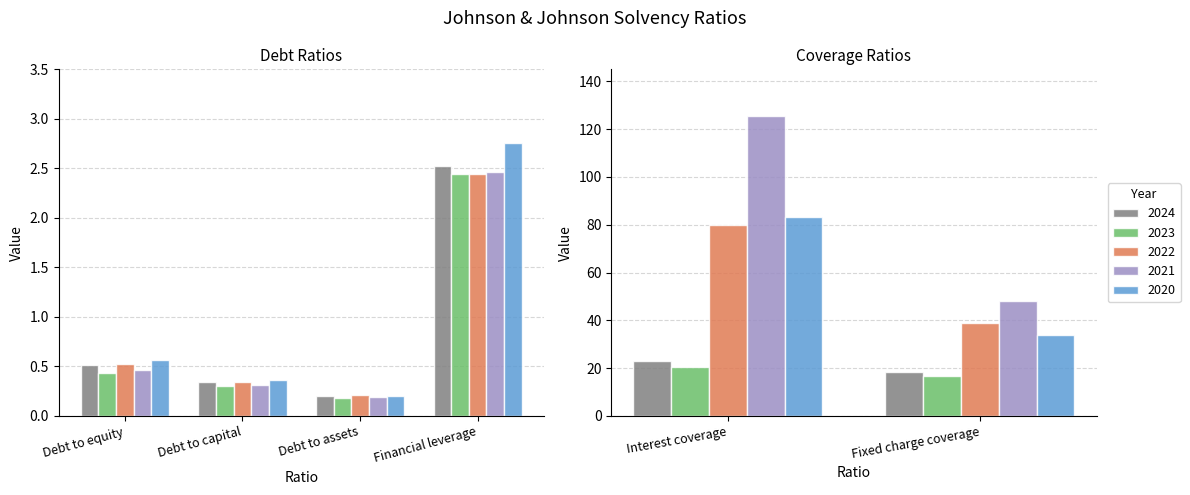

What is the minimum value shown in the chart?

0.2